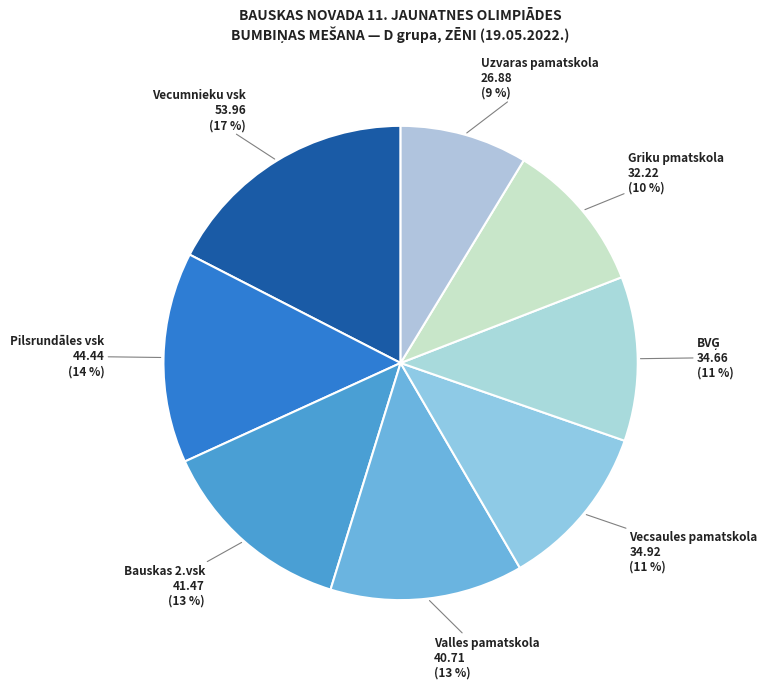

How many segments does this pie chart have?

8